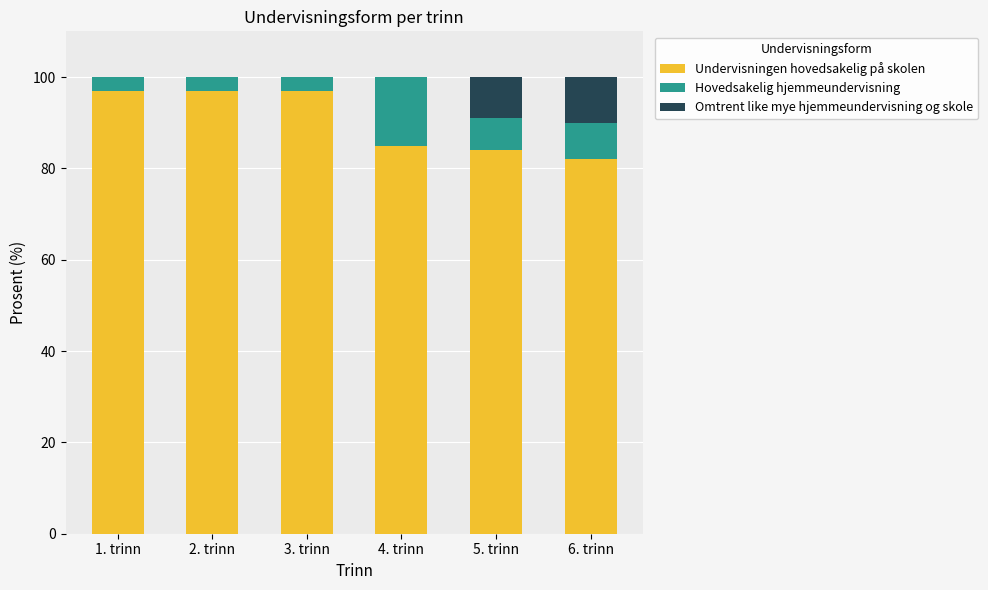

What is the maximum value for Undervisningen hovedsakelig på skolen?

97